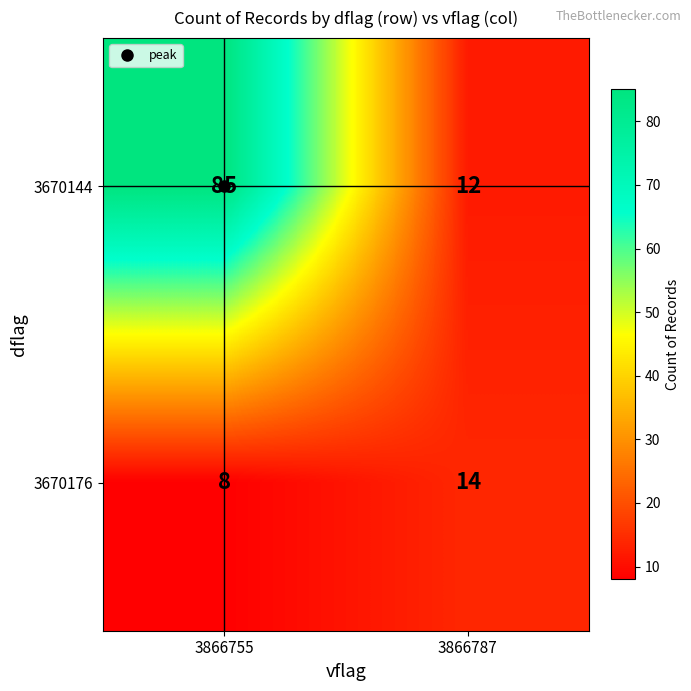

The value of 3670144 at 3866755 is 42. True or false?

False